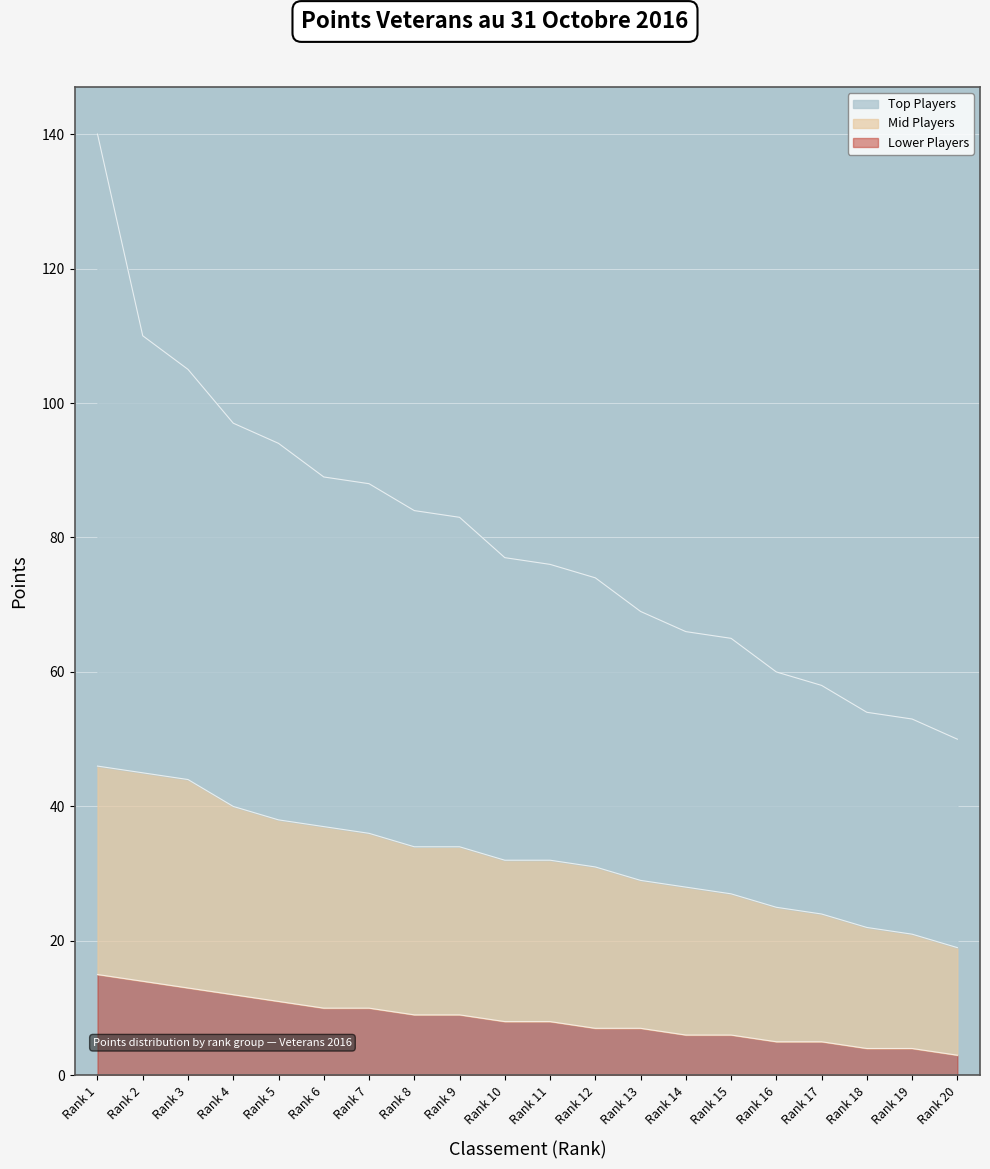

True or false: Top Players and Mid Players intersect in this chart.

False